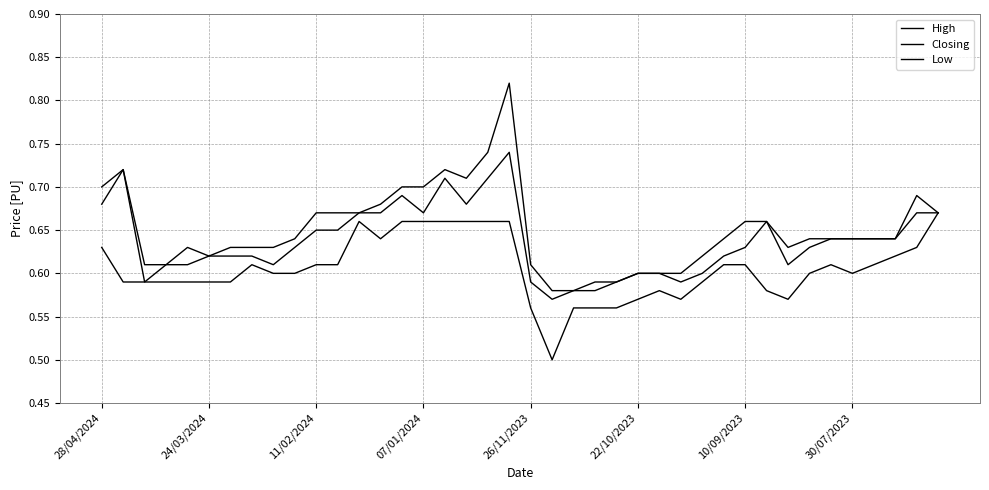

What is the maximum value shown in the chart?

0.8